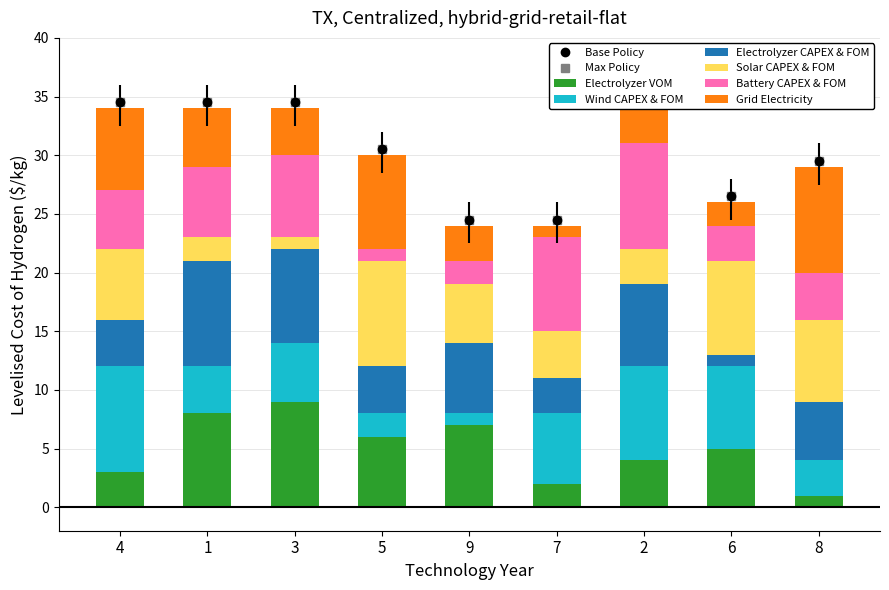

Are the bars horizontal?

No